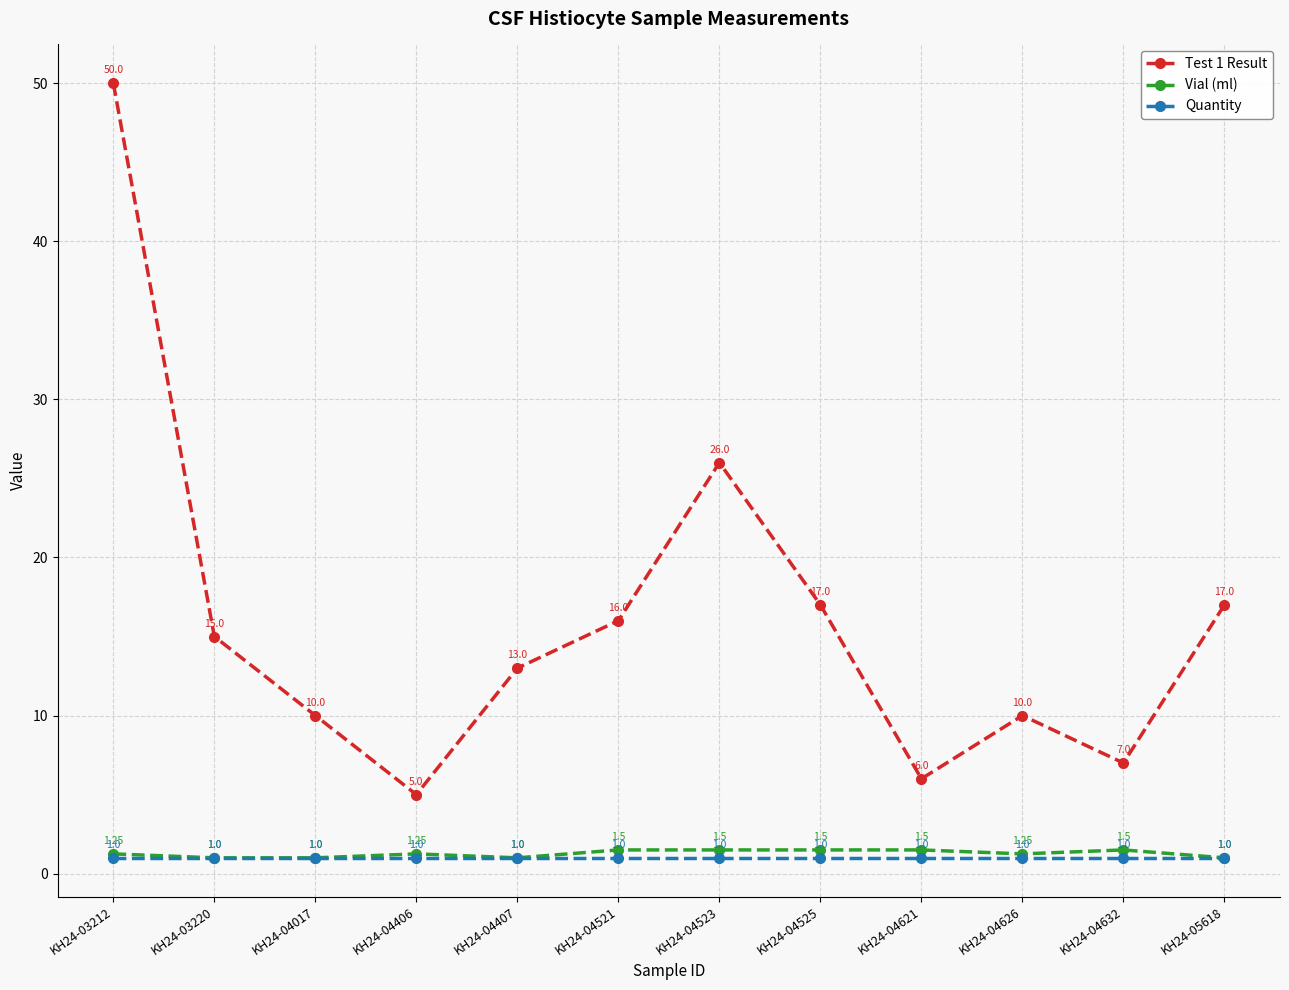

What is the difference between the maximum and minimum values in the Test 1 Result series?

45.0